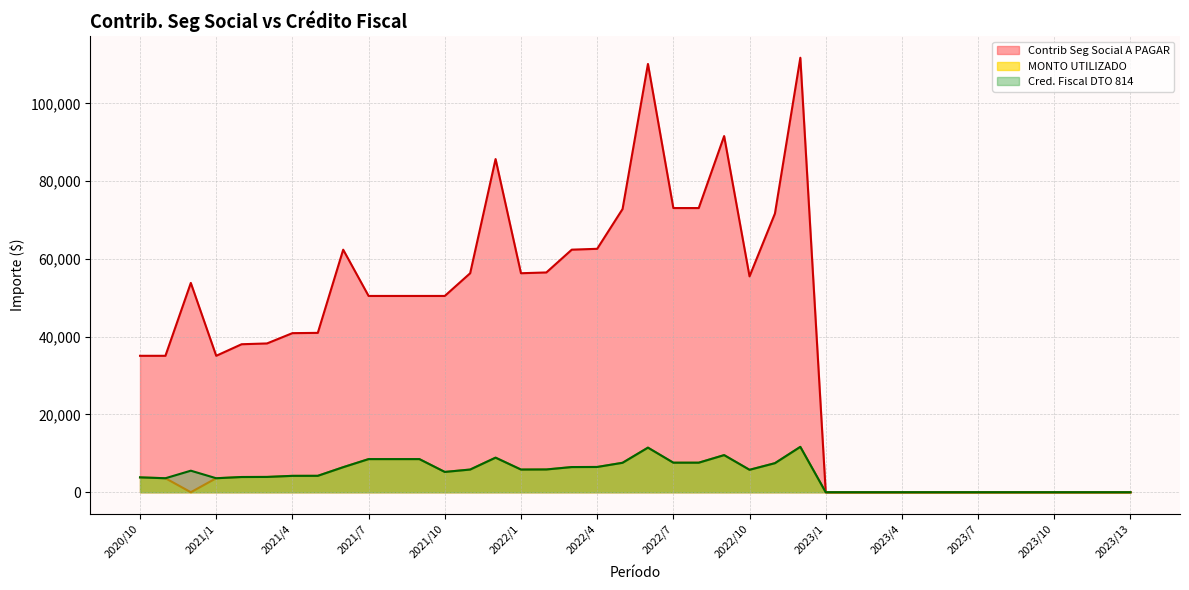

What is the difference between the maximum and second lowest values in the Cred. Fiscal DTO 814 series?

11665.0